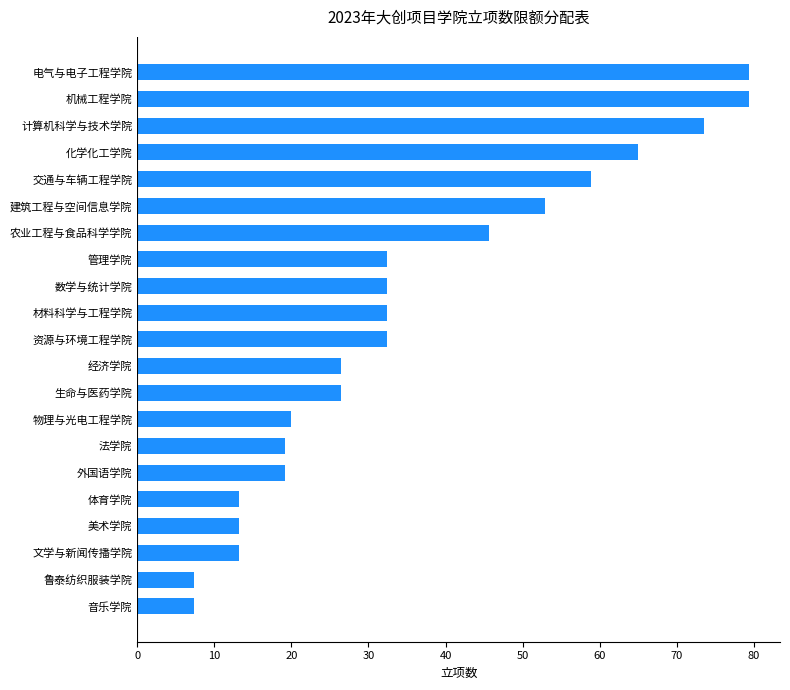

Approximately how many times larger is the value at 法学院 compared to 建筑工程与空间信息学院?

0.4